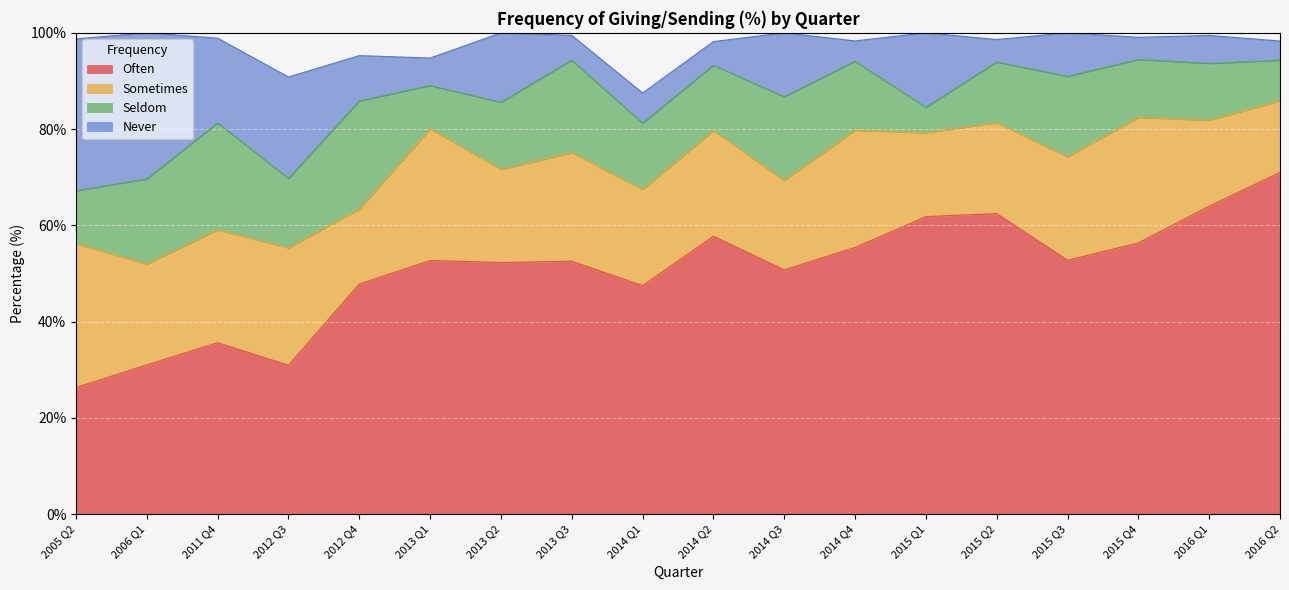

What is the sum of the Sometimes values at 2013 Q3 and 2015 Q1?

39.9